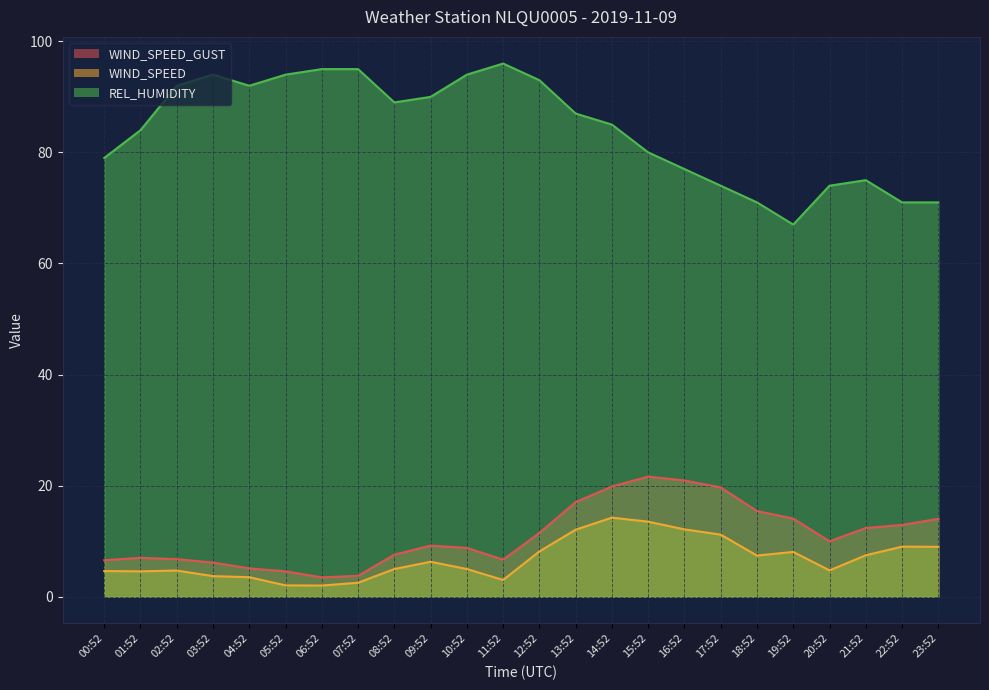

Rank the categories by WIND_SPEED value from lowest to highest.

06:52, 05:52, 07:52, 11:52, 04:52, 03:52, 01:52, 00:52, 02:52, 20:52, 08:52, 10:52, 09:52, 18:52, 21:52, 19:52, 12:52, 23:52, 22:52, 17:52, 13:52, 16:52, 15:52, 14:52